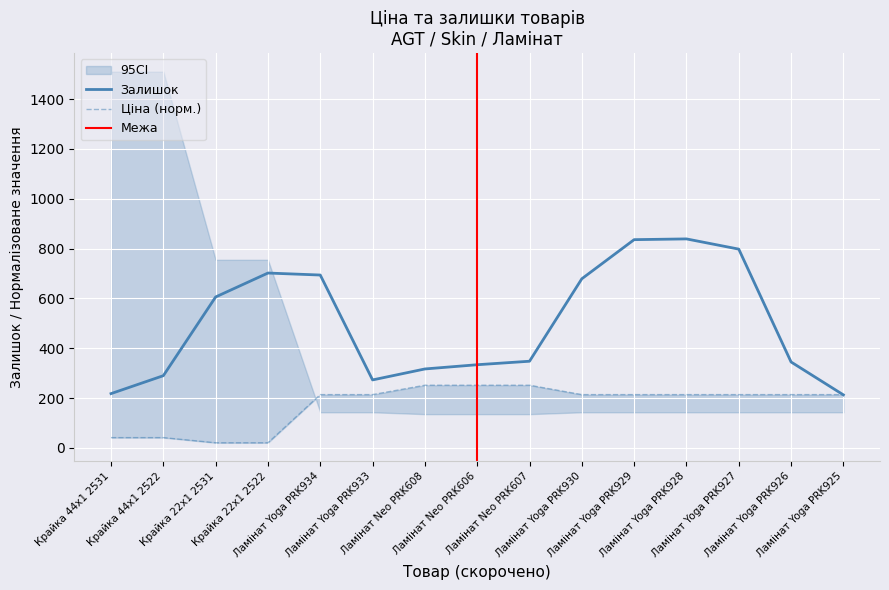

Which series has the largest total across all categories?

Залишок